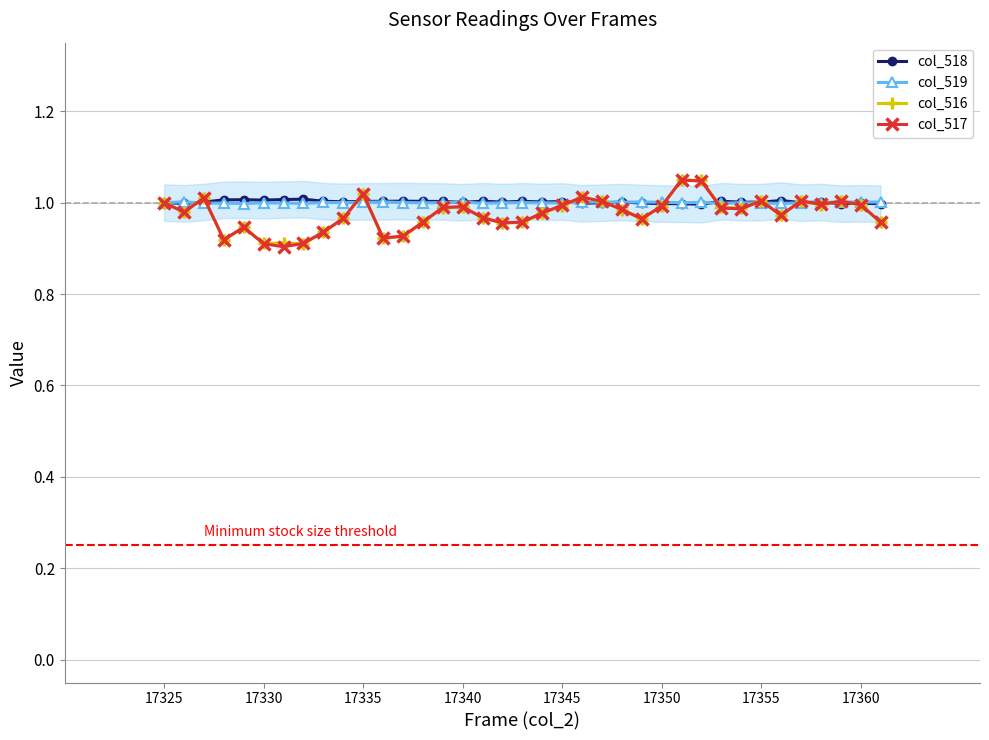

What is the average value of the col_518 series?

1.0